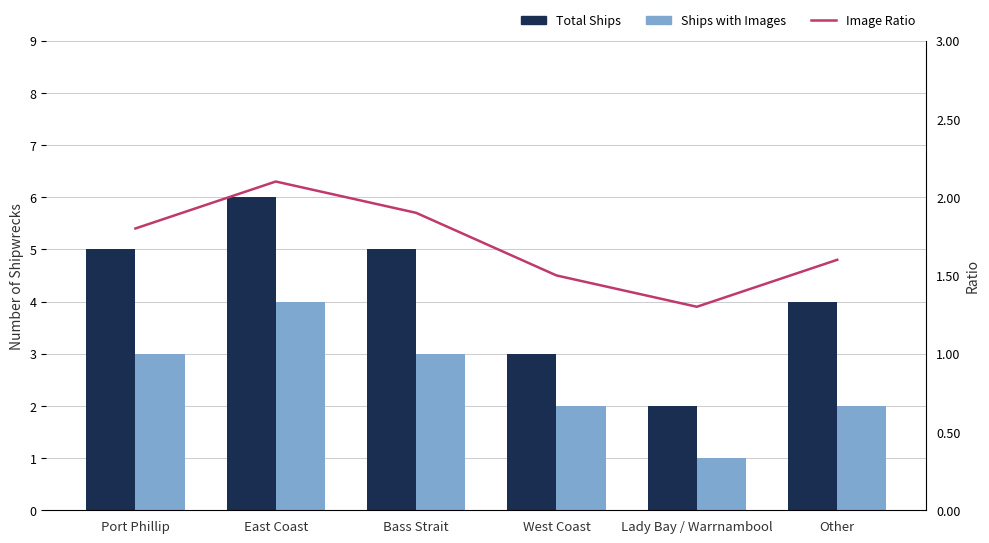

Is it true that Total Ships equals 7.2 at Bass Strait?

False